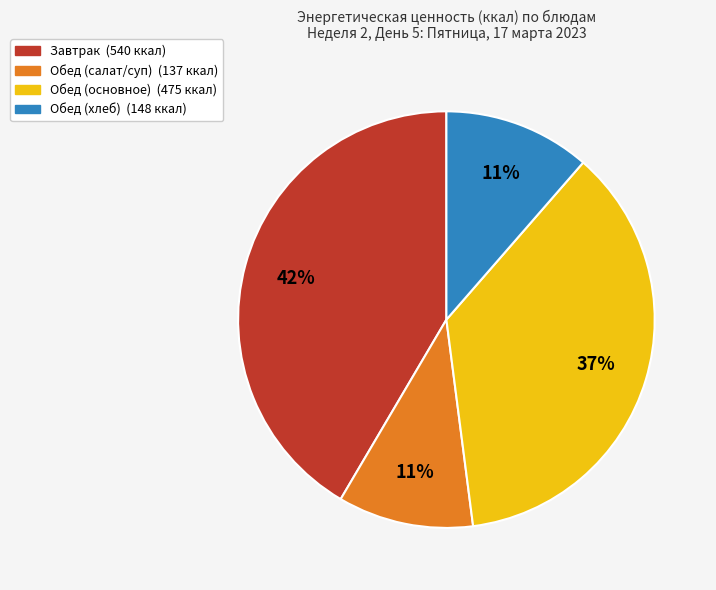

To the nearest percent, what is the difference between the largest and smallest slice percentages?

31%